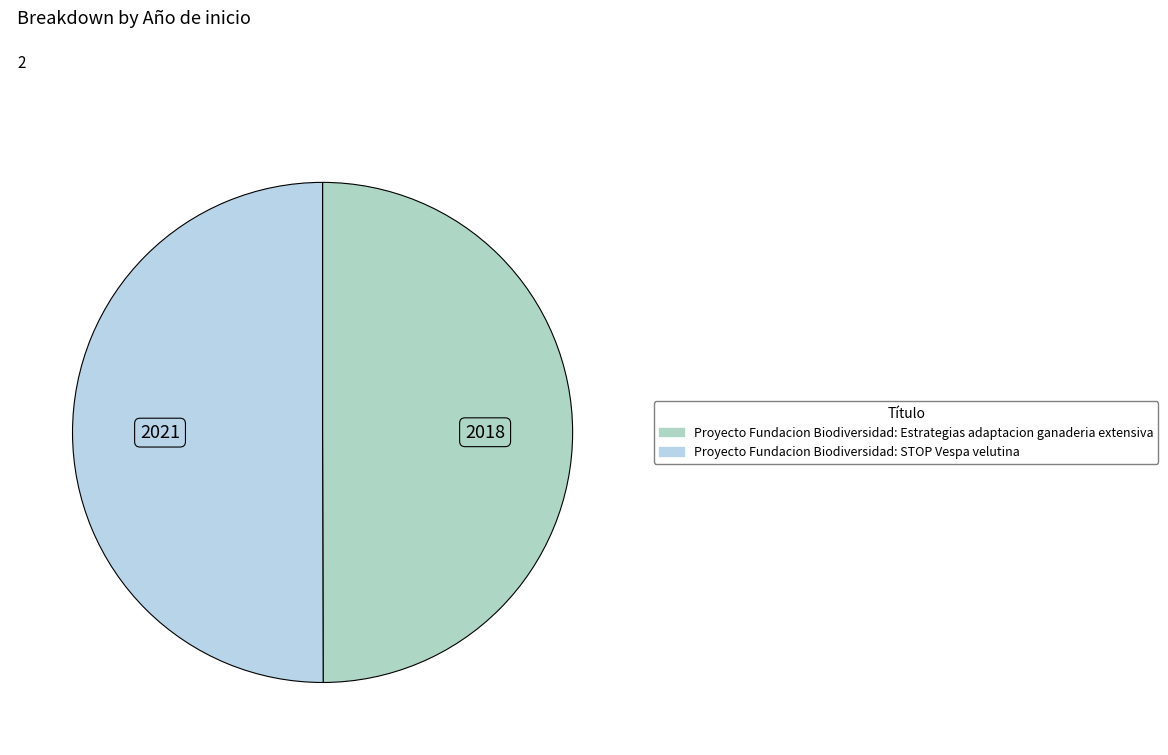

Which slice is the smallest?

Proyecto Fundacion Biodiversidad: Estrategias adaptacion ganaderia extensiva